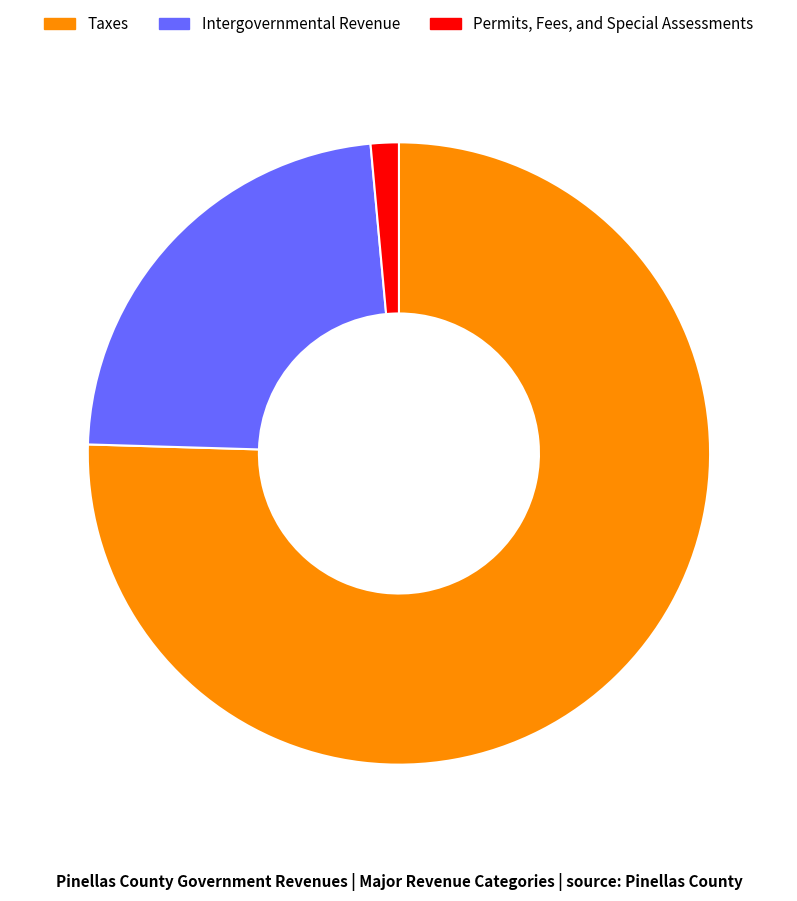

Is it true that Taxes is 61% of the pie?

False